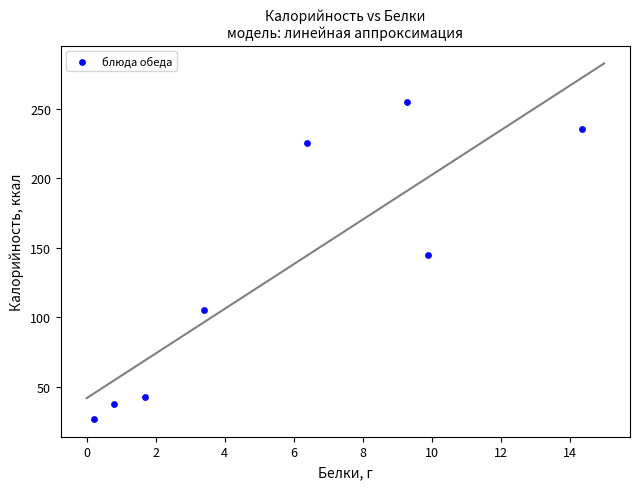

What is the average X value?

5.8